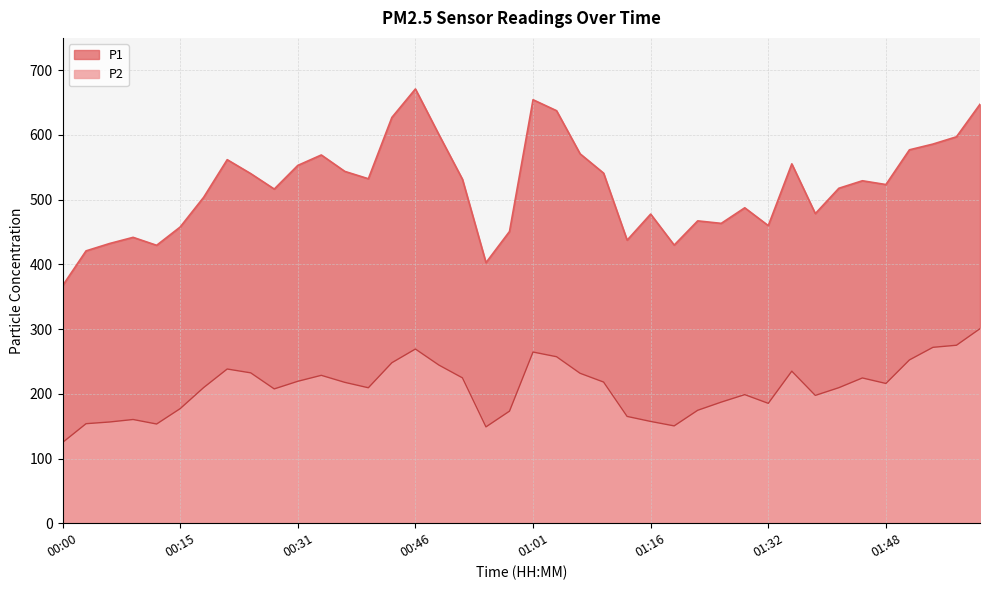

Which series has the largest total across all categories?

P1